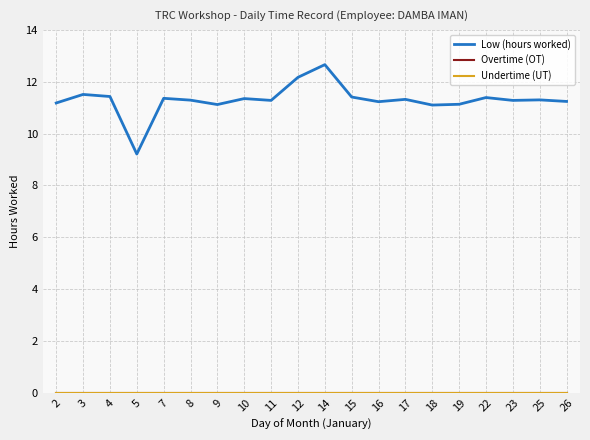

What is the difference between the highest and lowest values at 3?

11.5